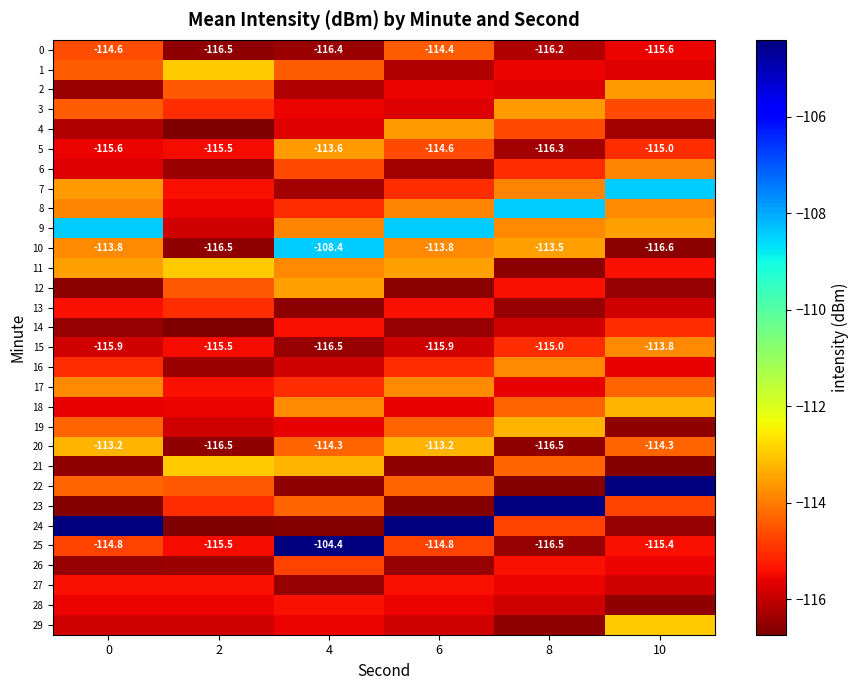

What is the greatest value displayed?

-104.4